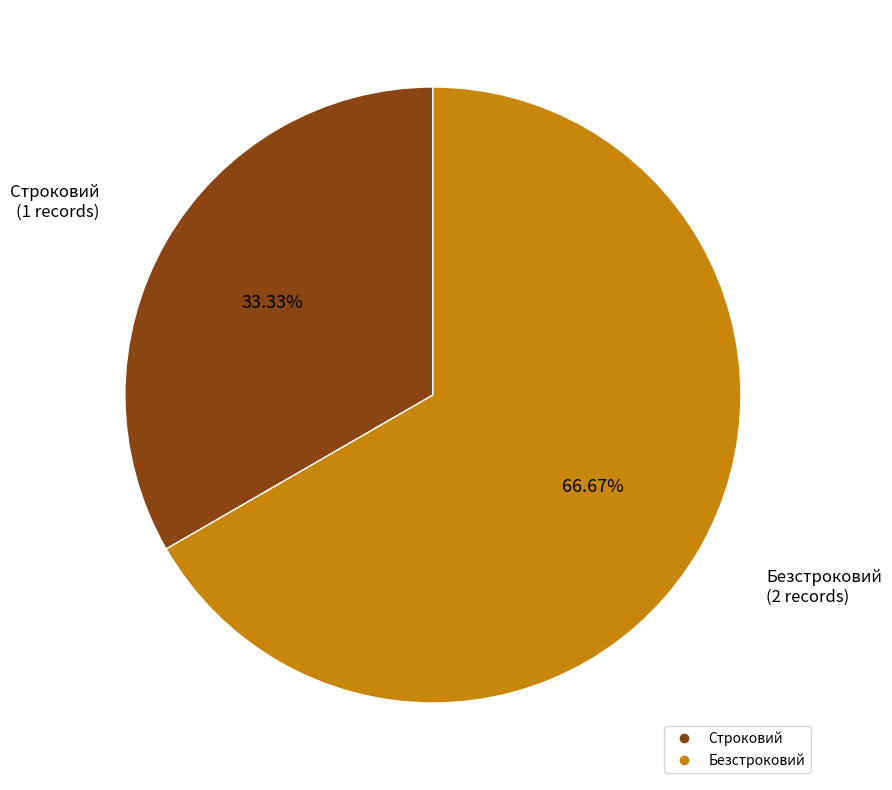

To the nearest percent, what portion does Строковий represent?

33%